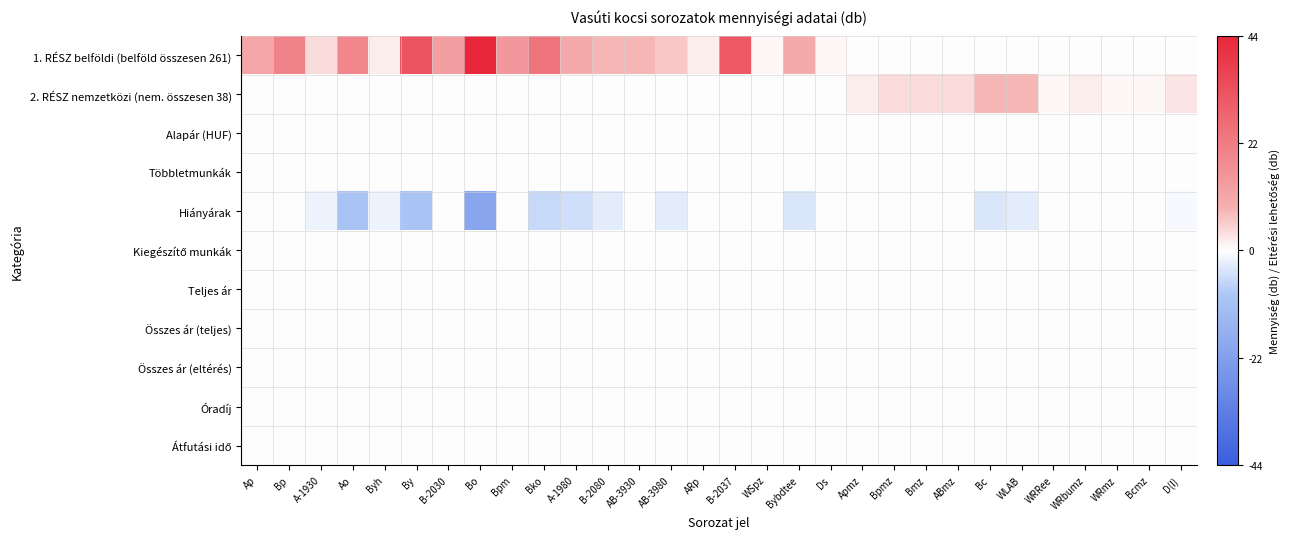

What is the maximum value shown in the chart?

44